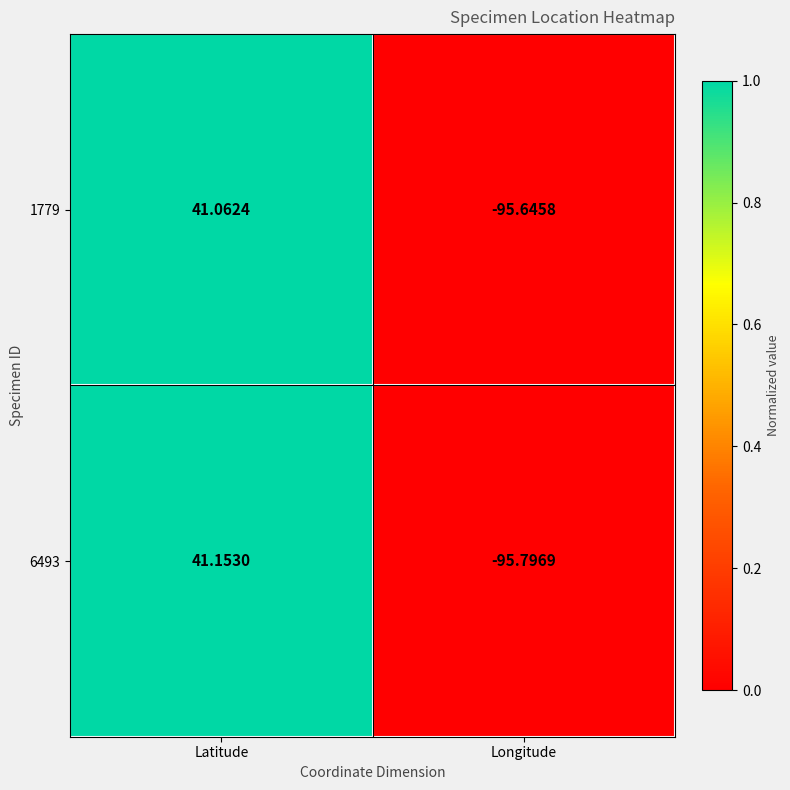

Is the value of 1779 at Longitude greater than the value of 6493 at Longitude?

Yes